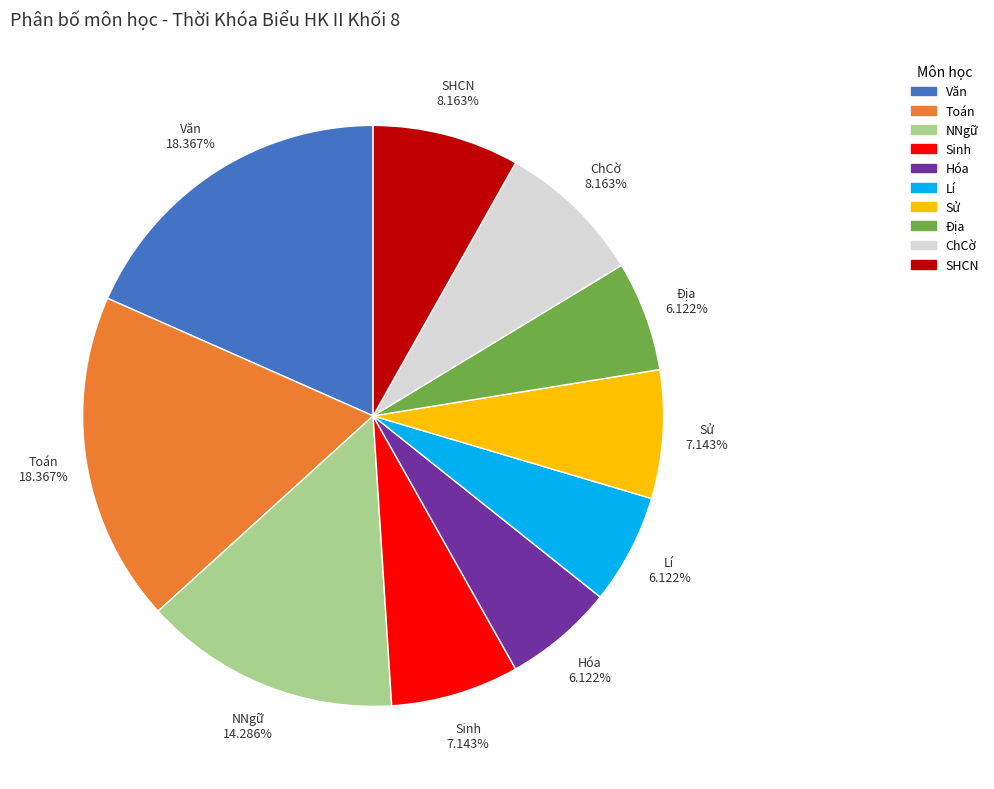

Is it true that Lí is 6% of the pie?

True